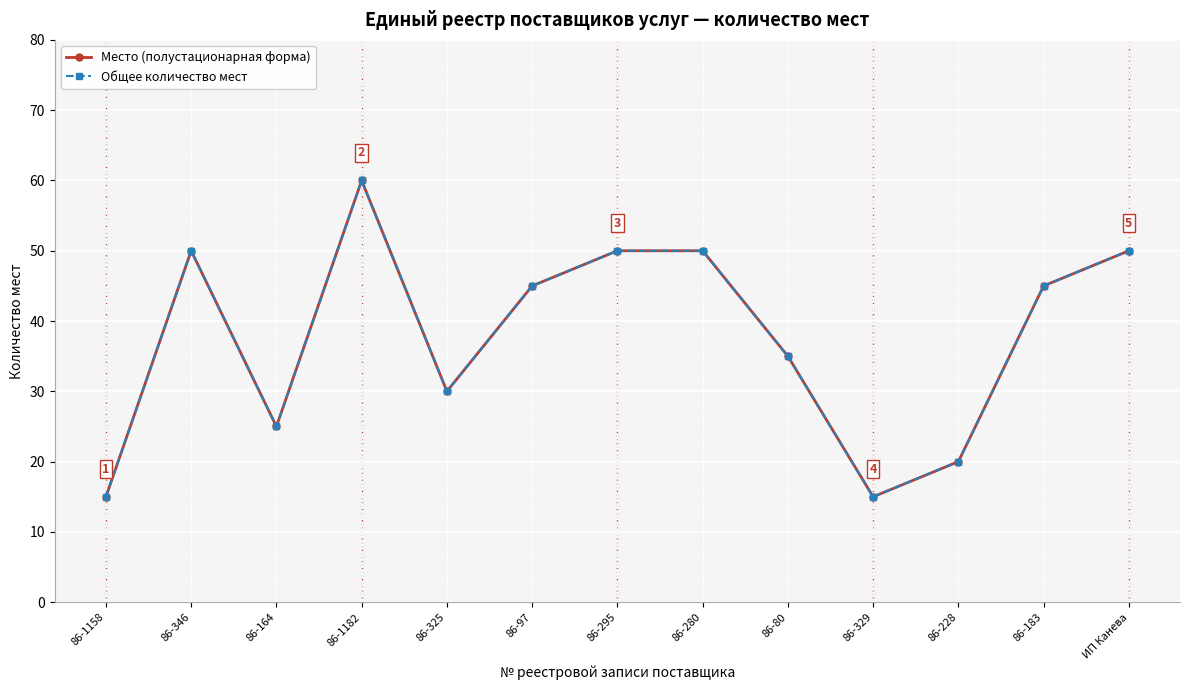

What is the difference between the maximum and second lowest values in the Общее количество мест series?

45